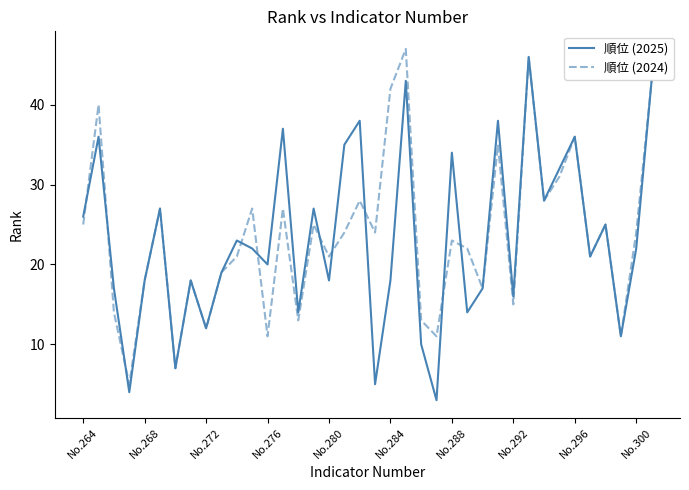

What is the minimum value for 順位 (2024)?

5